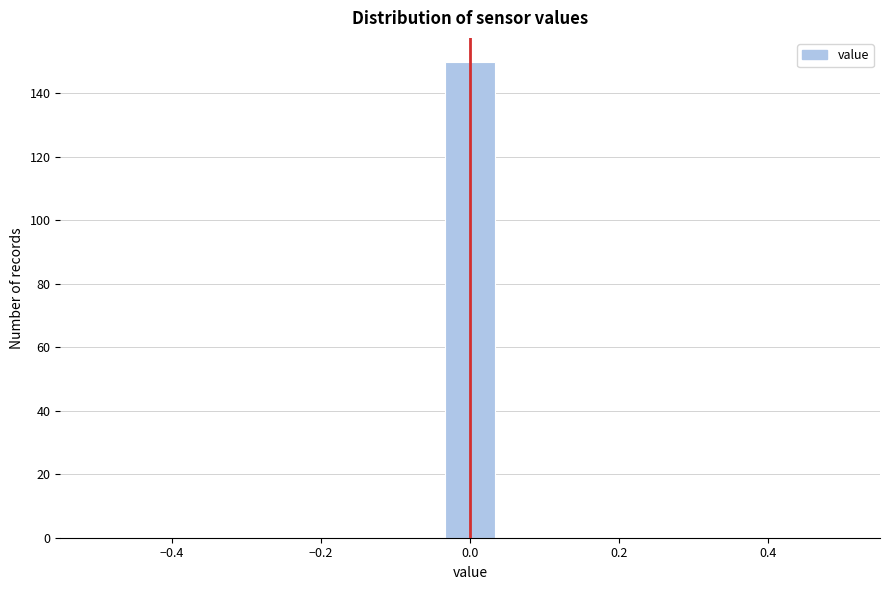

Read against the x-axis, roughly where is the centre of the tallest bar?

0.00